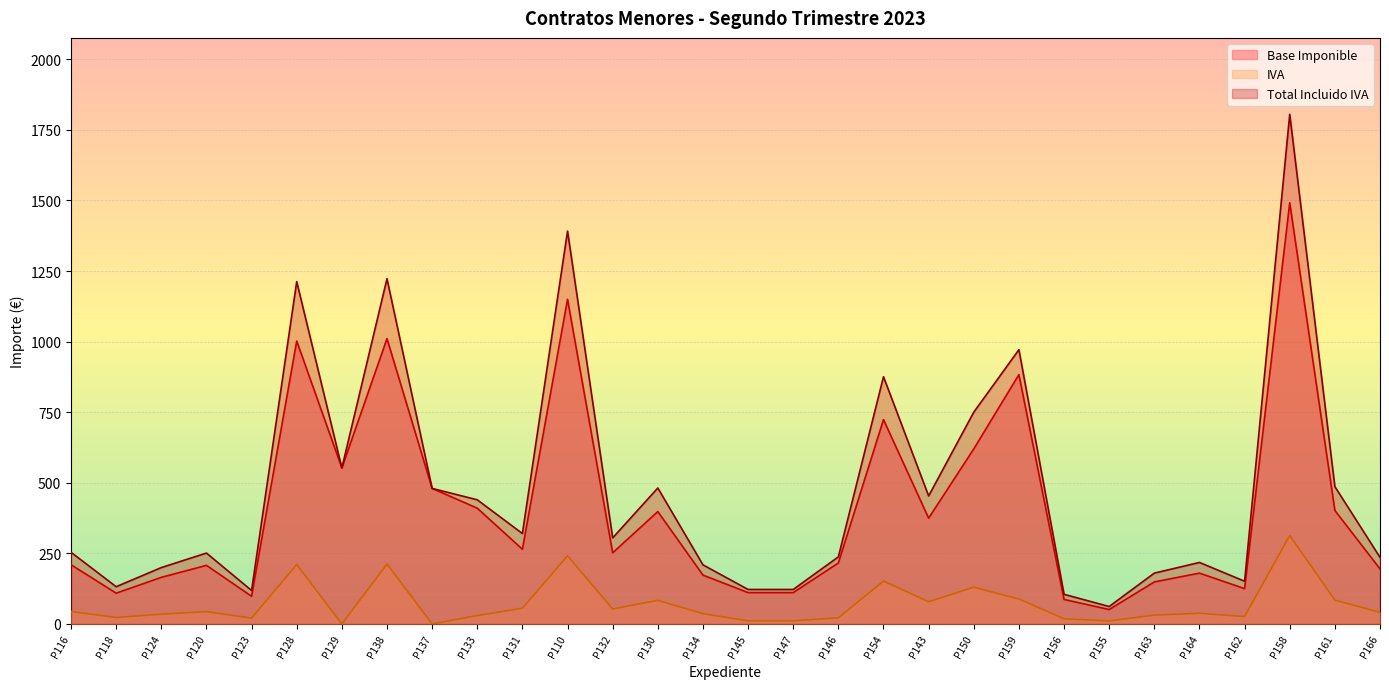

The Total Incluido IVA series shows 439.8 at P133. True or false?

True